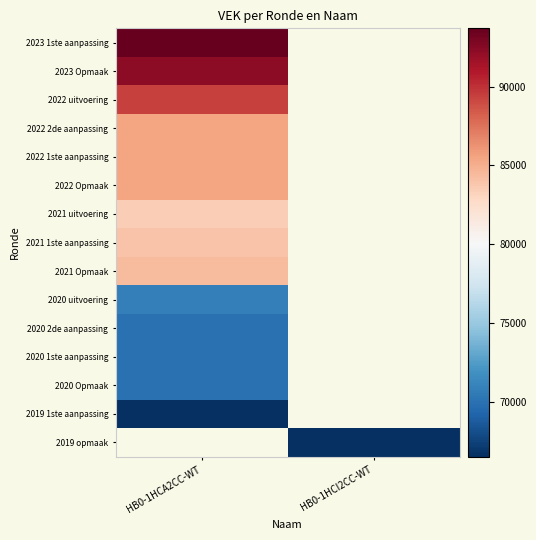

What is the maximum value shown in the chart?

93691.0